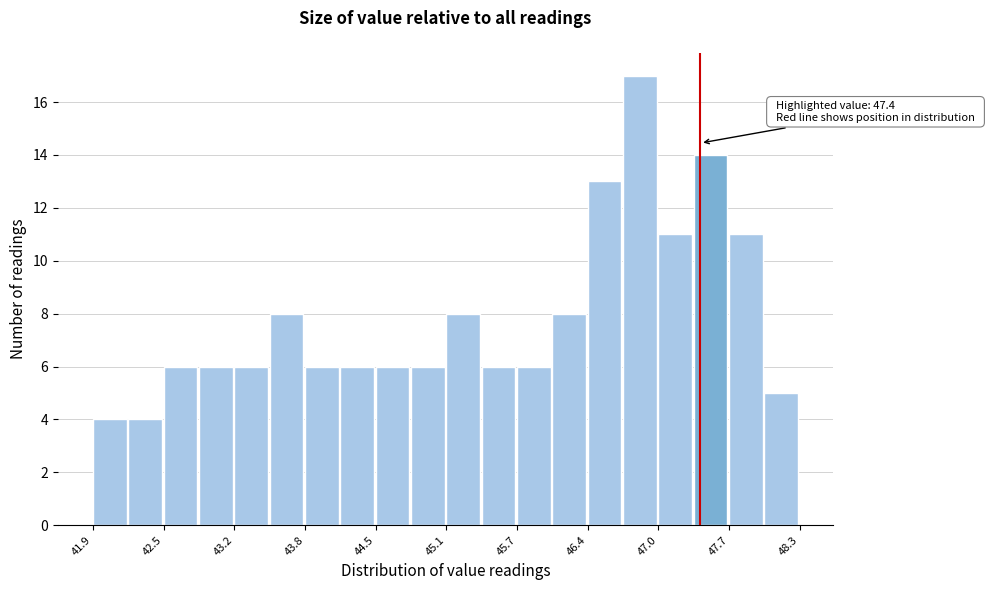

Read against the x-axis, roughly where is the centre of the tallest bar?

46.9